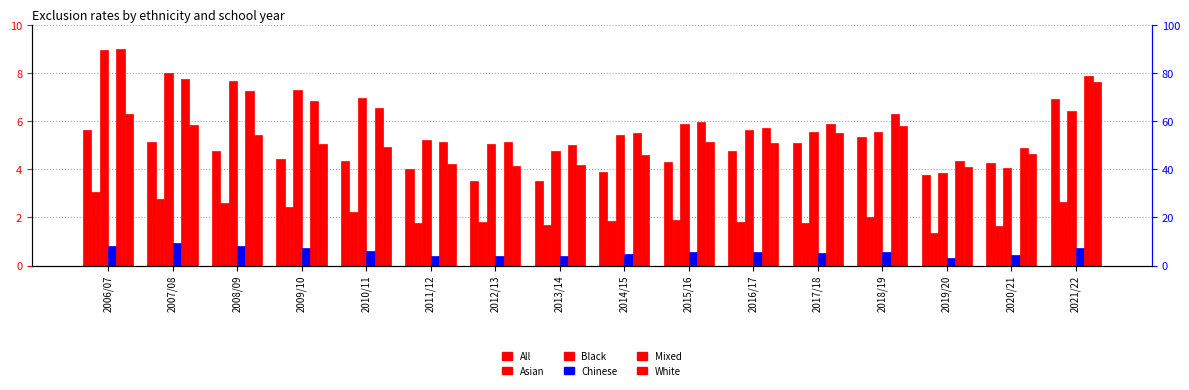

Rank the categories by Black value from highest to lowest.

2006/07, 2007/08, 2008/09, 2009/10, 2010/11, 2021/22, 2015/16, 2016/17, 2017/18, 2018/19, 2014/15, 2011/12, 2012/13, 2013/14, 2020/21, 2019/20